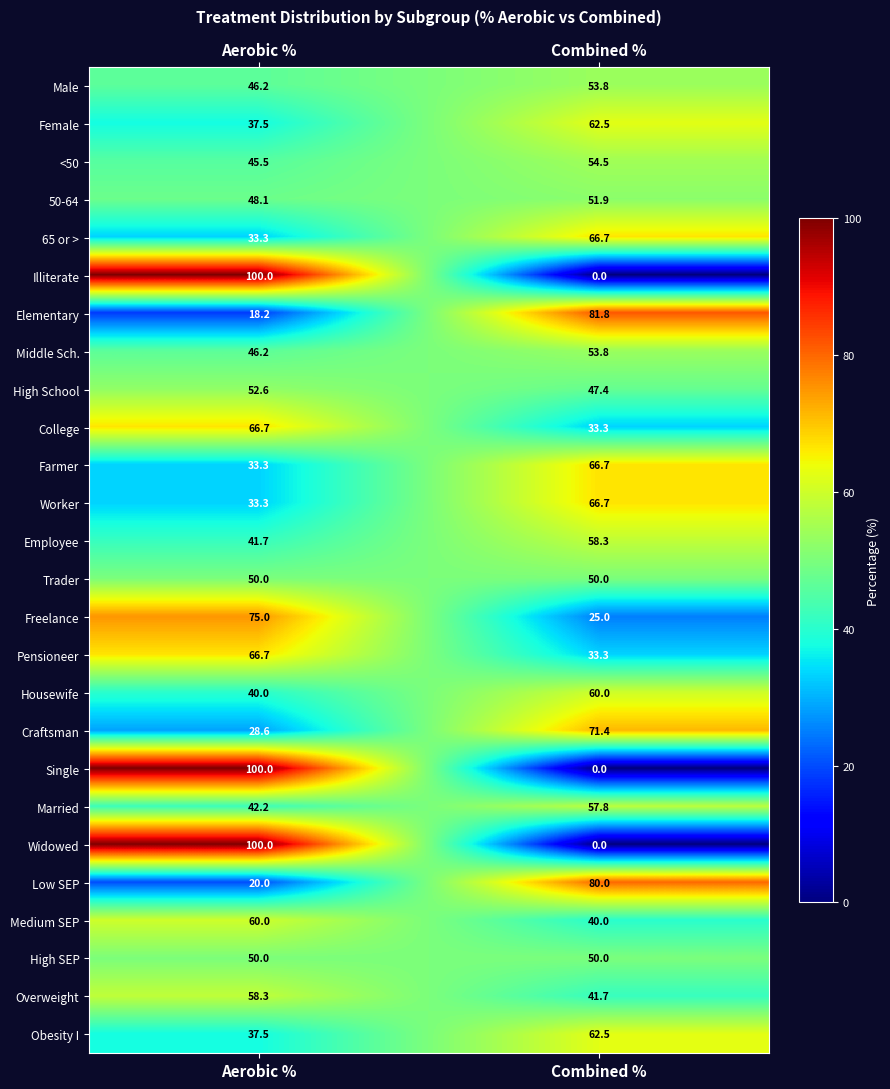

What is the difference between the highest and lowest values at Combined %?

81.8